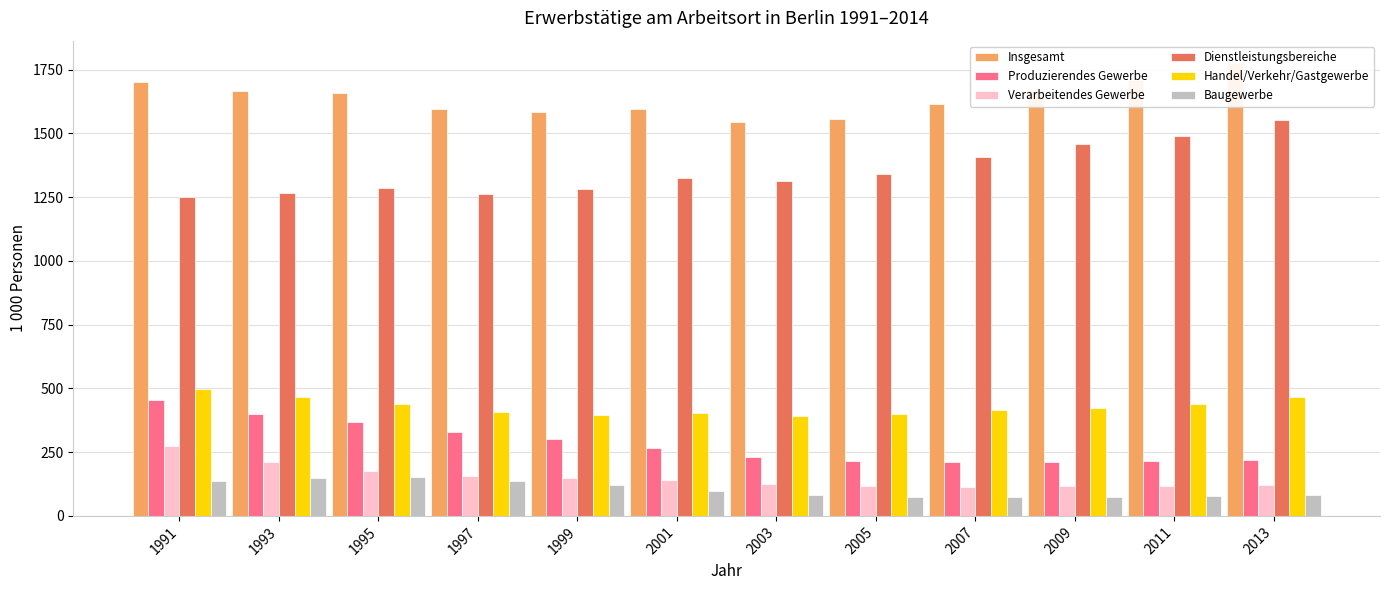

Which series changed the most between 1999 and 2003?

Produzierendes Gewerbe